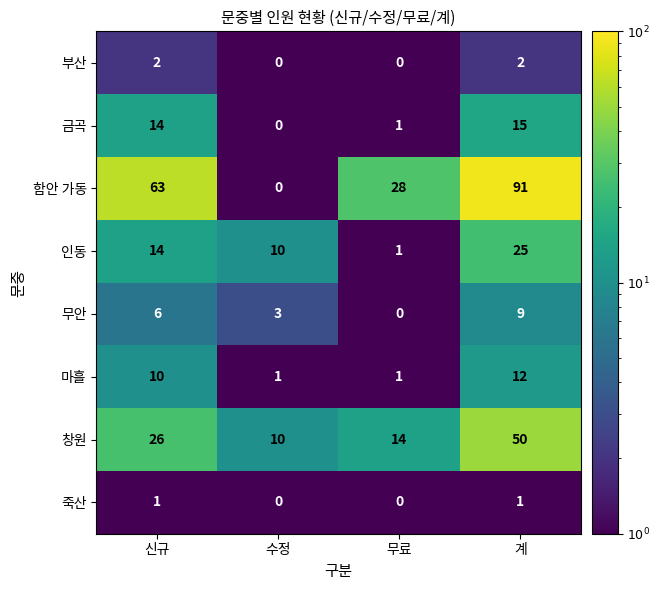

What is the smallest value displayed?

0